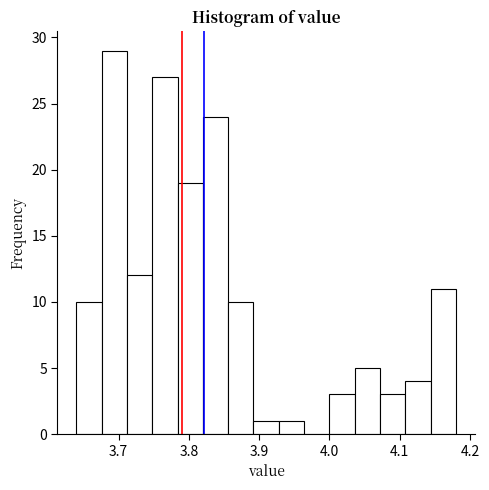

Read against the x-axis, roughly where is the centre of the tallest bar?

3.69